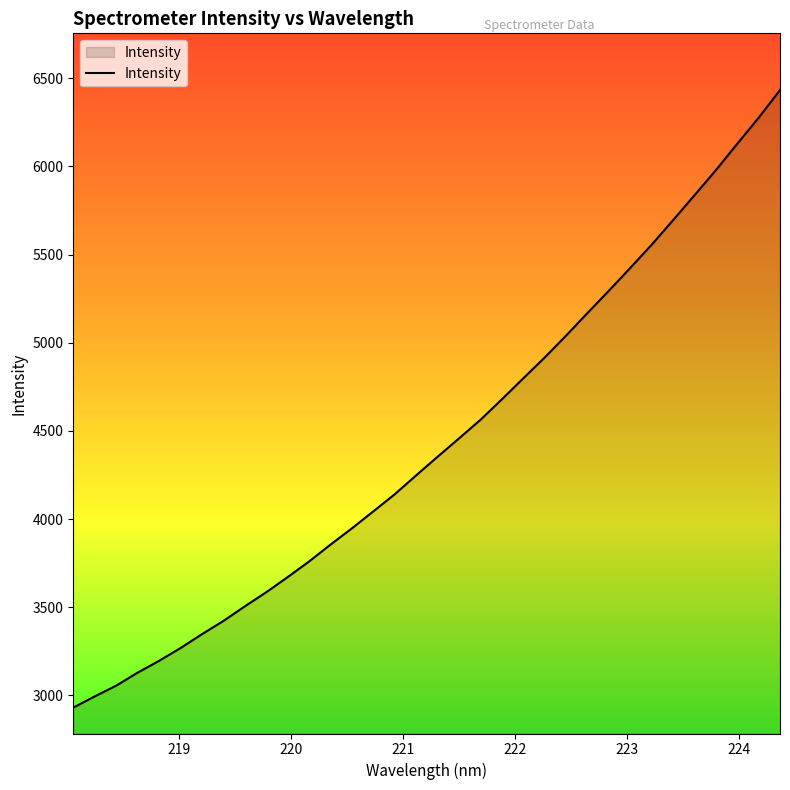

What is the difference between the maximum and second lowest values?

3438.8